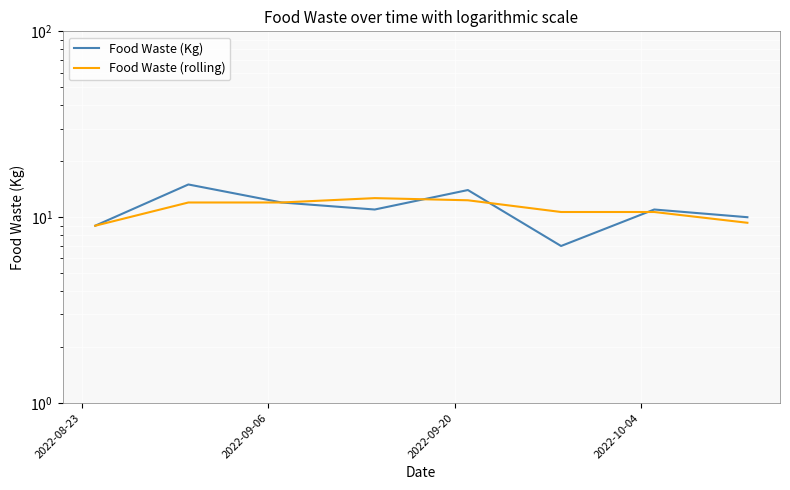

What is the difference between the maximum and minimum values in the Food Waste (rolling) series?

3.7